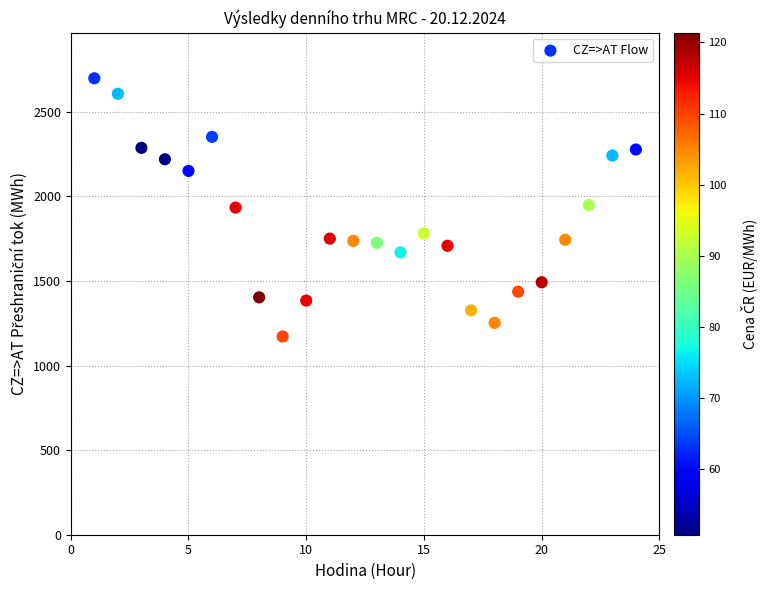

What is the range of X values (max minus min)?

23.0